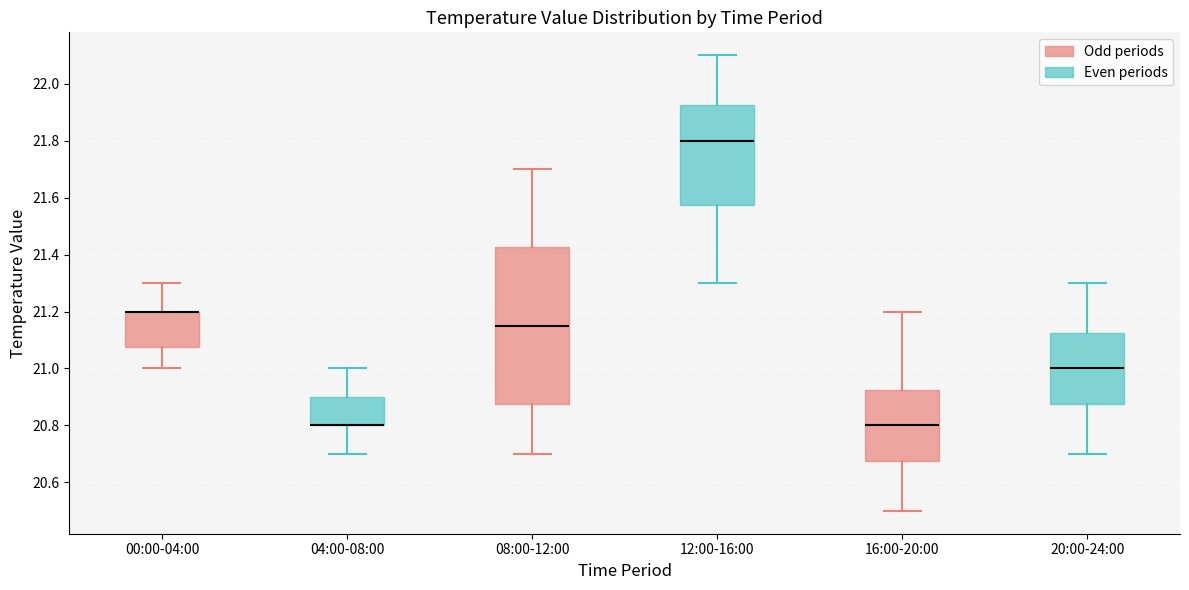

Where is the upper edge of the box for 16:00-20:00 on the y-axis? The values are not printed on the chart, so give them approximately, as read against the axis.

20.92